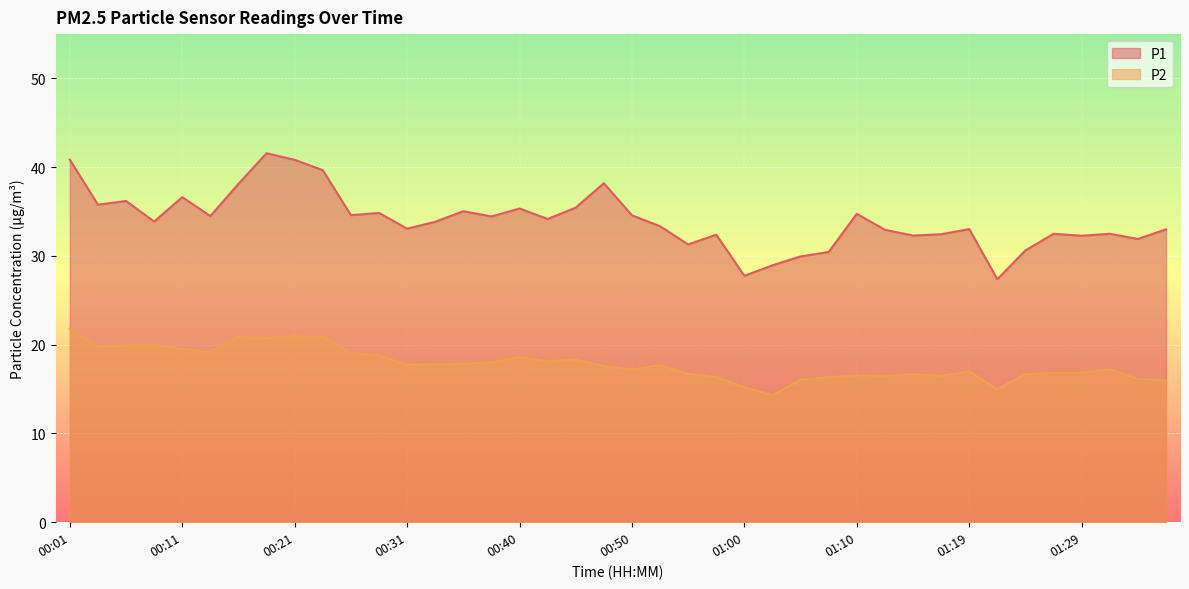

What position from the right is 01:02?

15